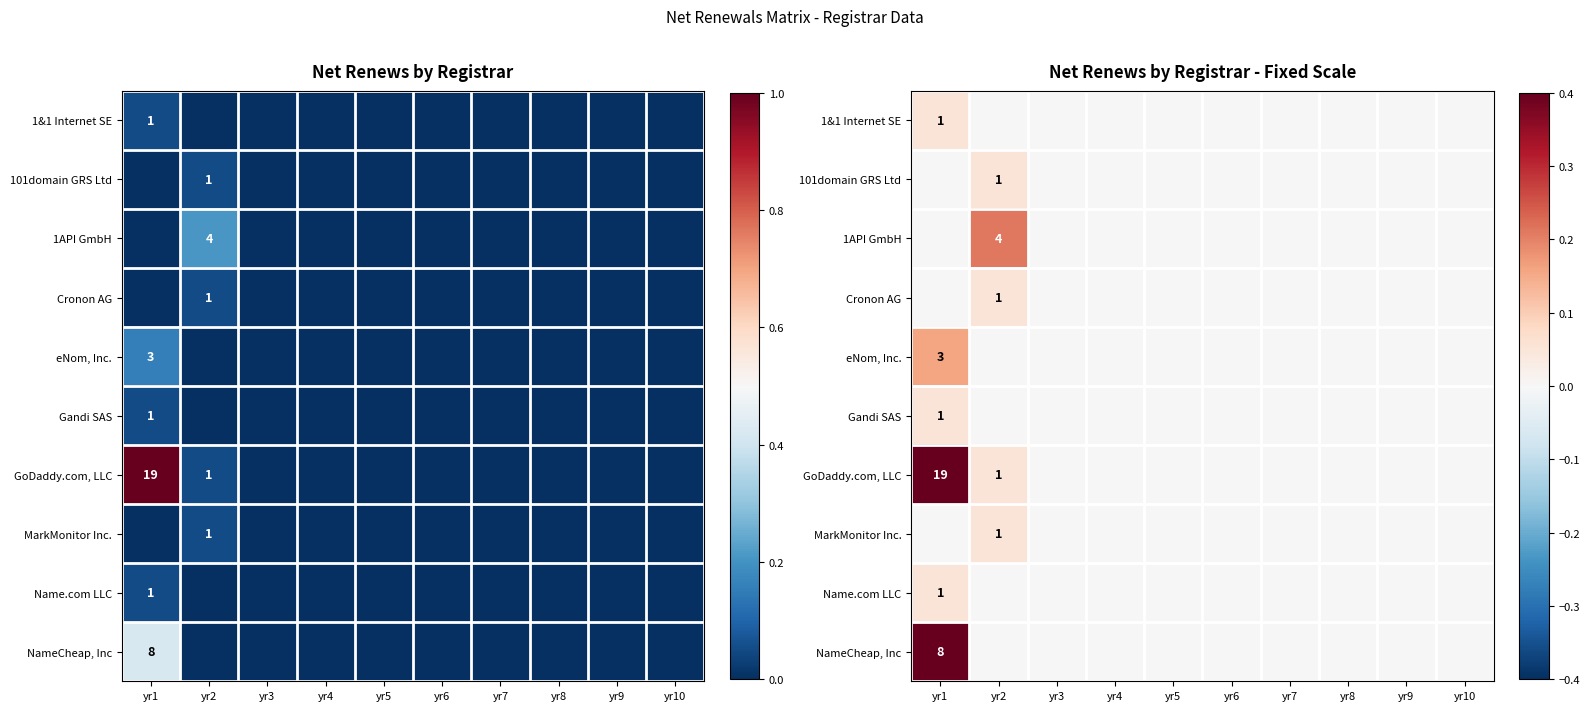

Rank the categories by 1&1 Internet SE value from highest to lowest.

yr1, yr2, yr3, yr4, yr5, yr6, yr7, yr8, yr9, yr10